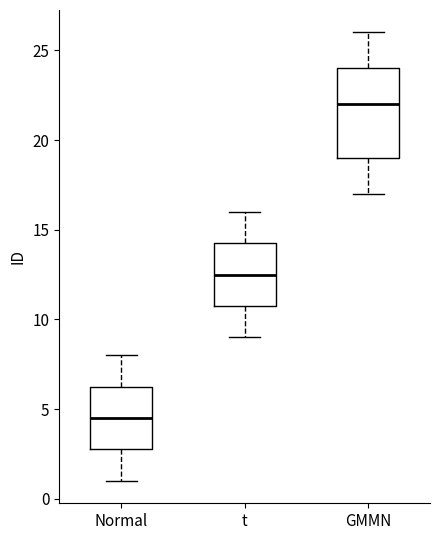

Comparing the boxes themselves (not the whiskers), which one is the tallest?

GMMN